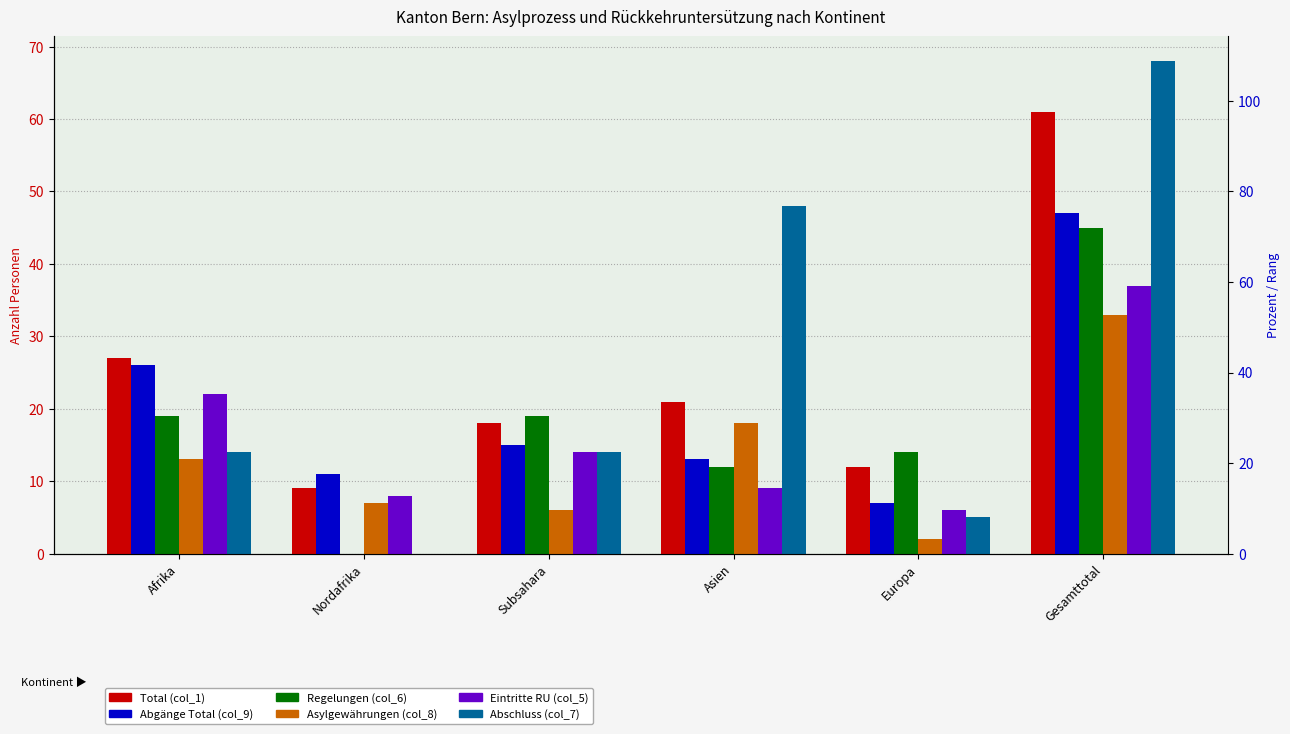

Rank the series by their maximum value, from lowest to highest.

Asylgewährungen (col_8), Eintritte RU (col_5), Regelungen (col_6), Abgänge Total (col_9), Total (col_1), Abschluss (col_7)